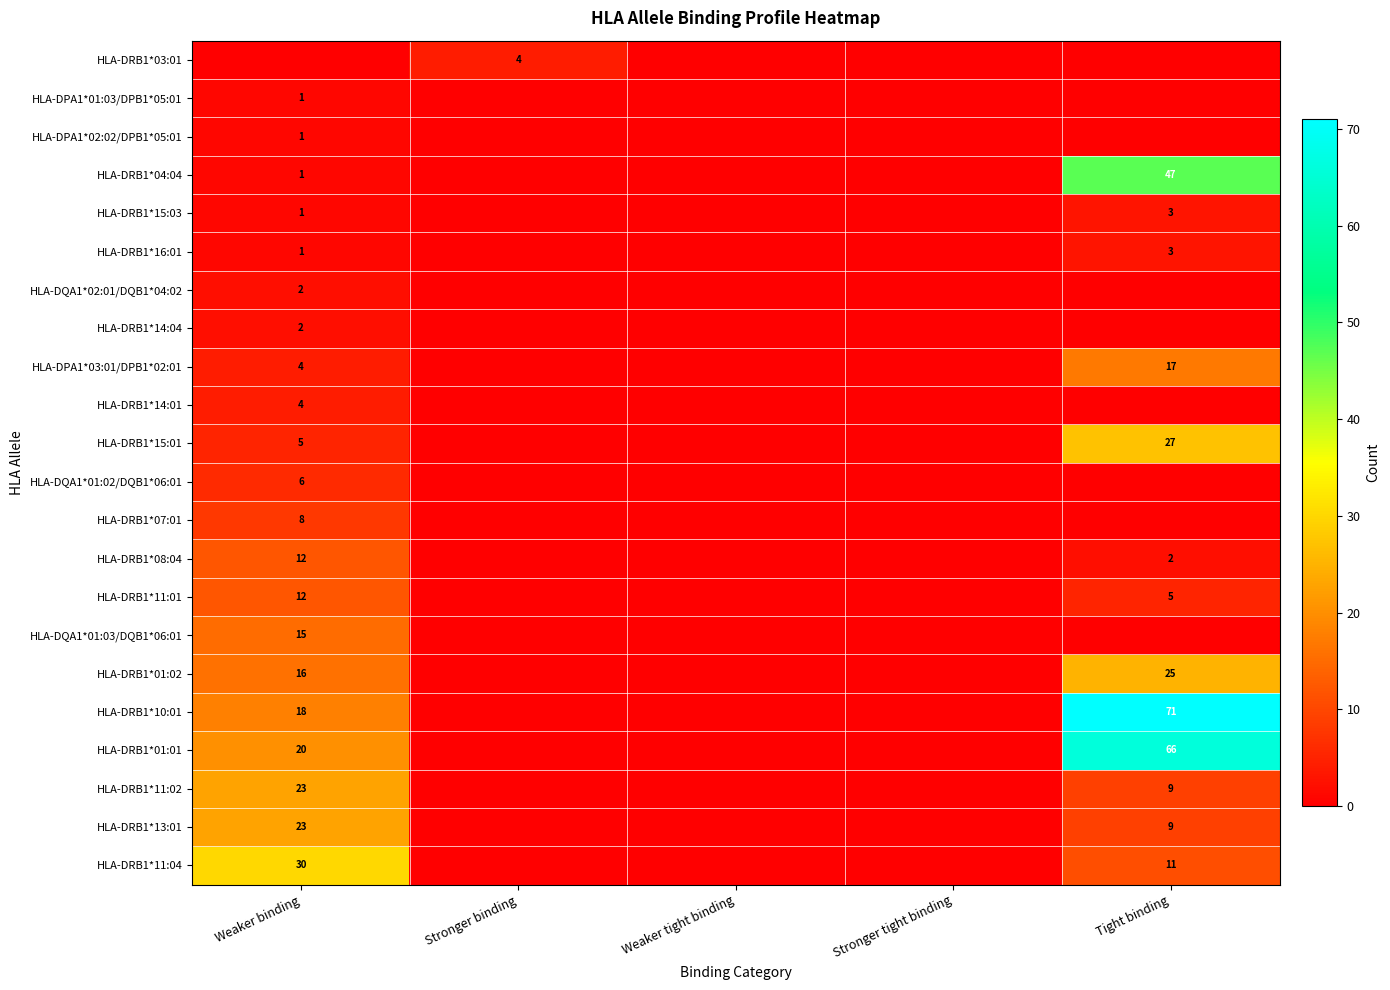

Is it true that HLA-DRB1*11:04 equals 30 at Weaker binding?

True